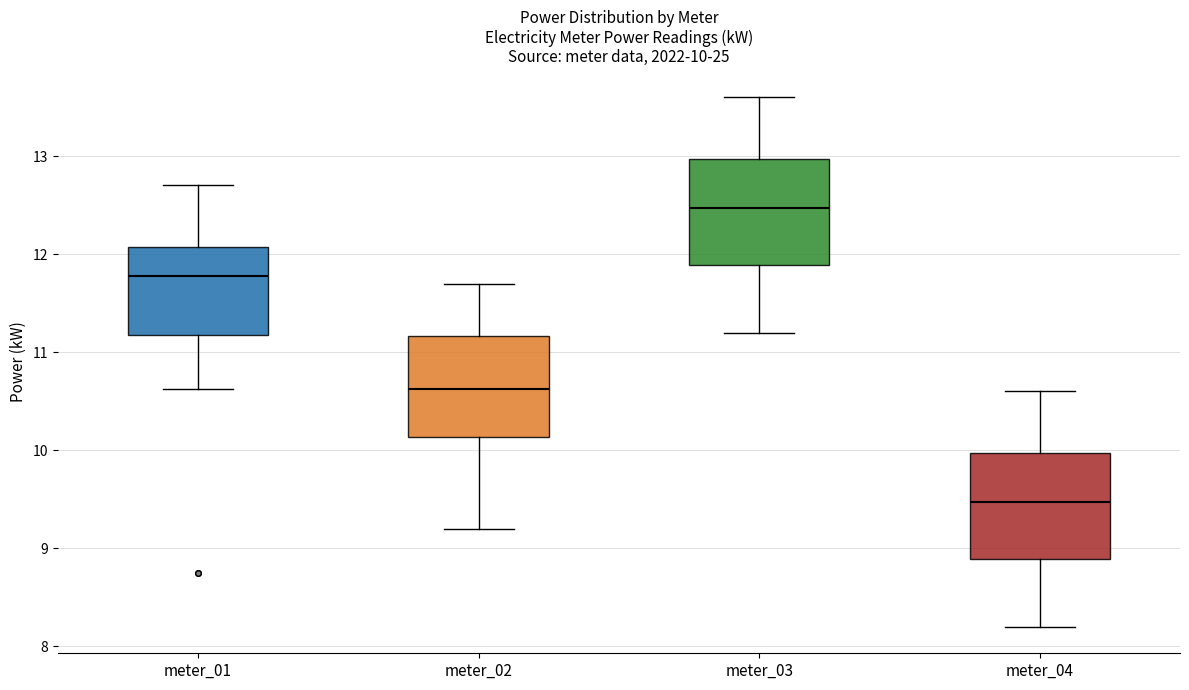

Which box has the lowest median line?

meter_04